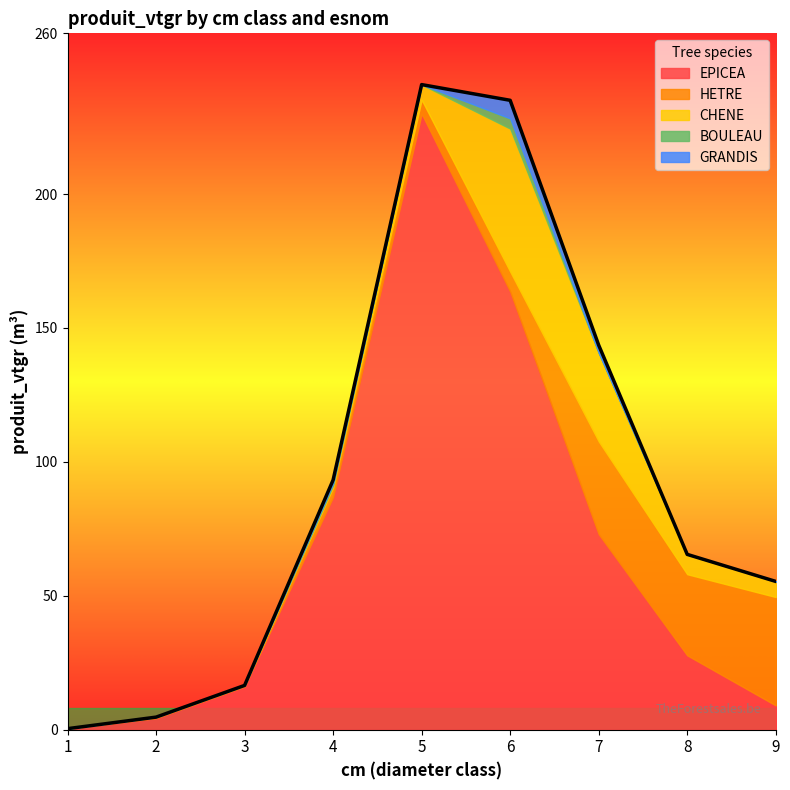

How many times do CHENE and GRANDIS cross each other?

1